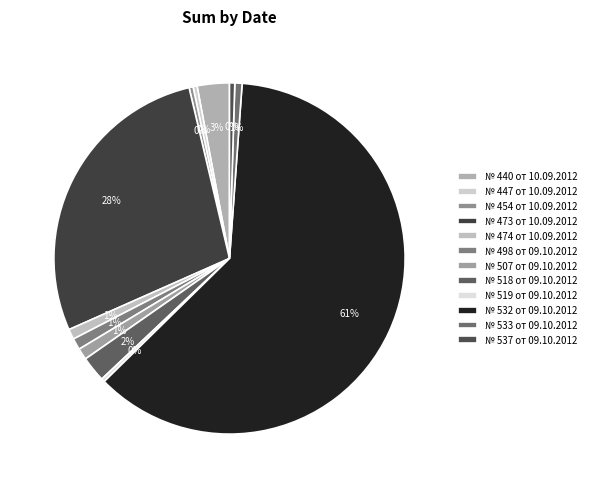

Count the number of slices in the pie.

12